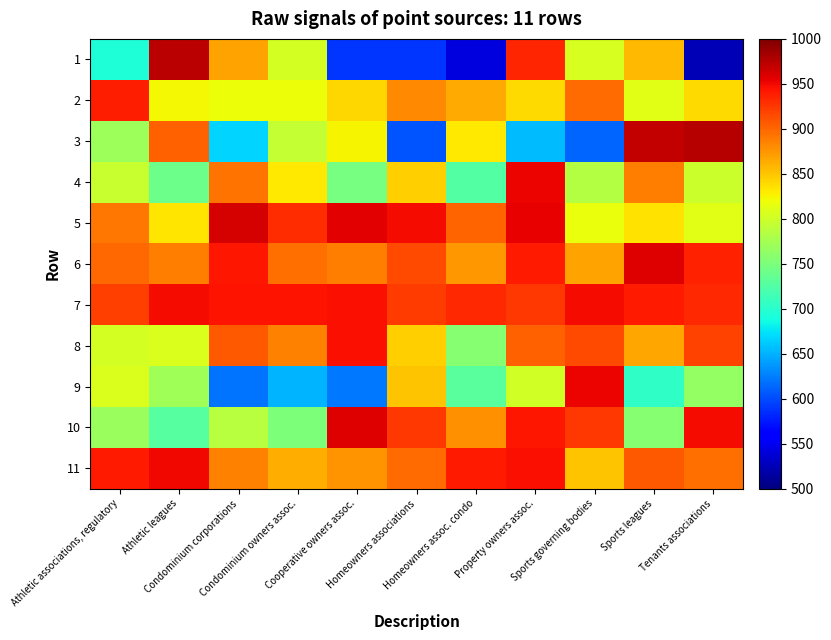

What is the spread (max minus min) of values at Athletic leagues?

246.5